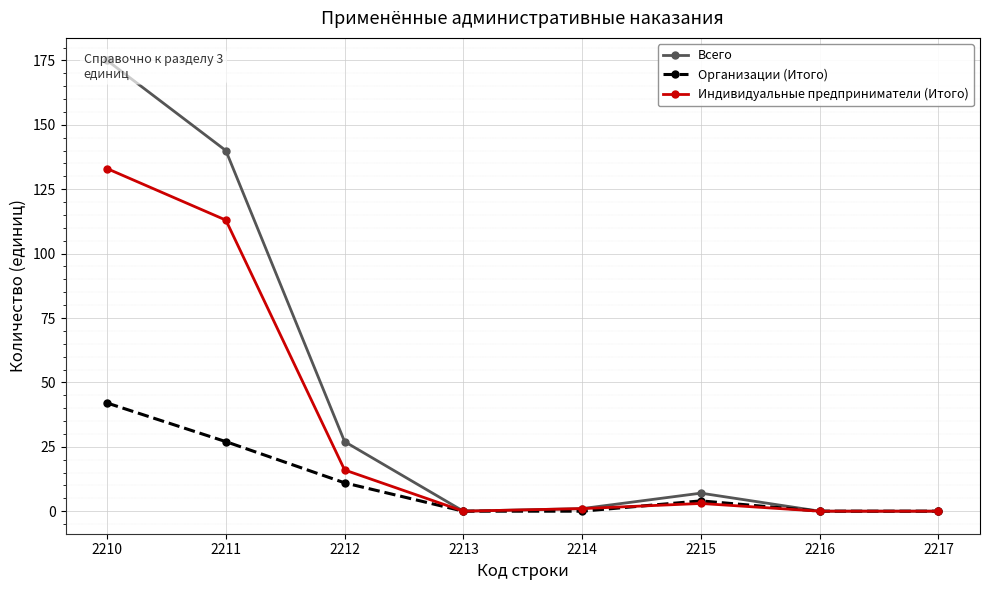

Which series has the widest spread of values?

Всего